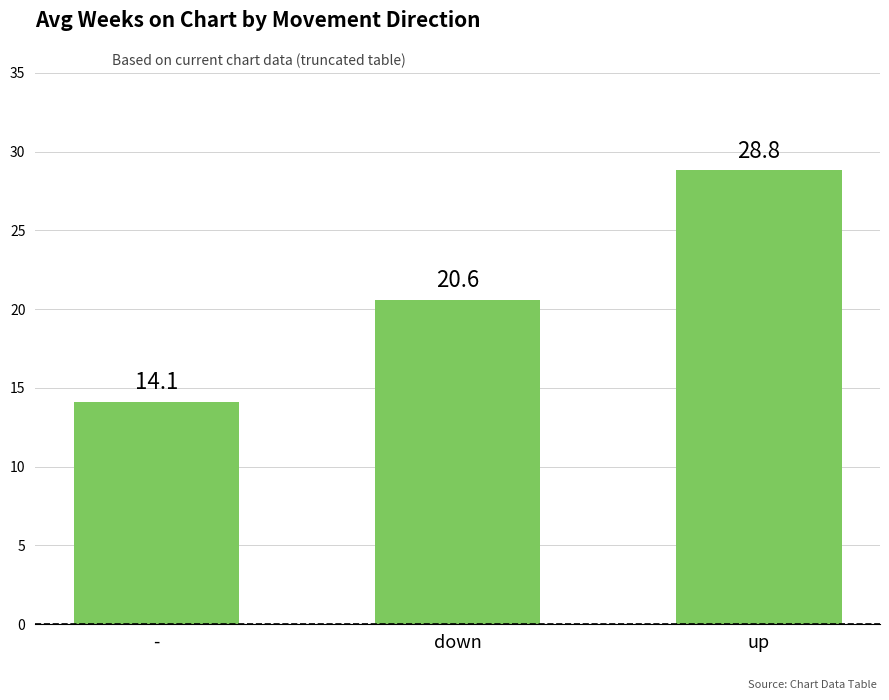

What is the maximum value shown in the chart?

28.8